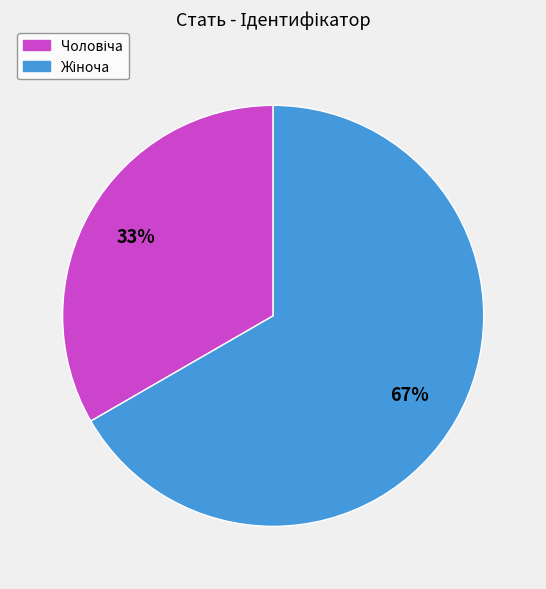

To the nearest percent, what is the average slice percentage?

50%